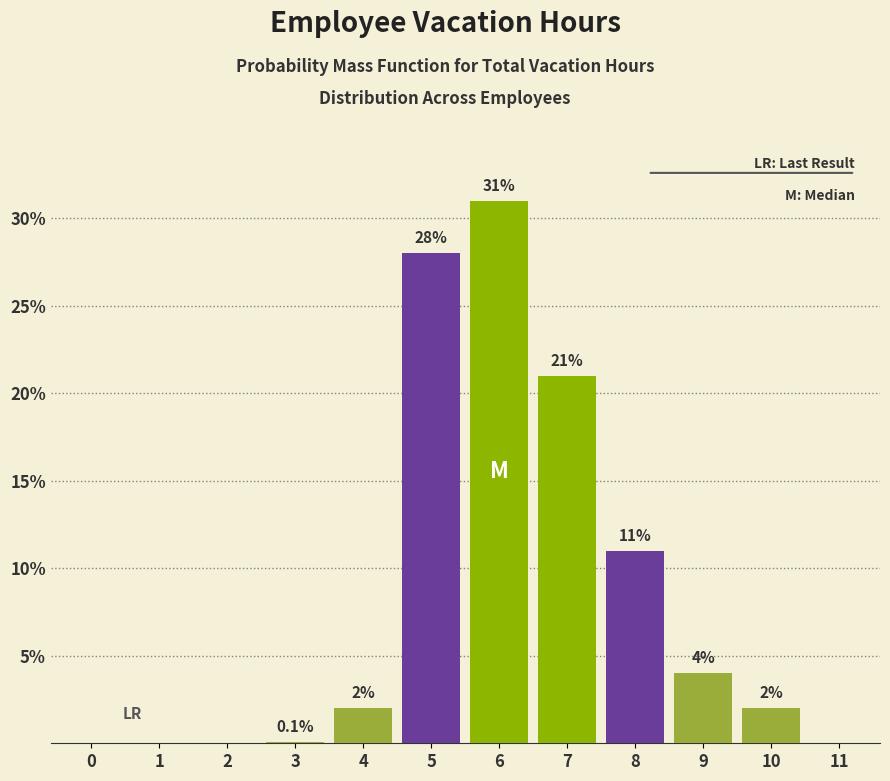

Reading left to right, transcribe all the data shown in this chart.

0=0.0	1=0.0	2=0.0	3=0.1	4=2.0	5=28.0	6=31.0	7=21.0	8=11.0	9=4.0	10=2.0	11=0.0